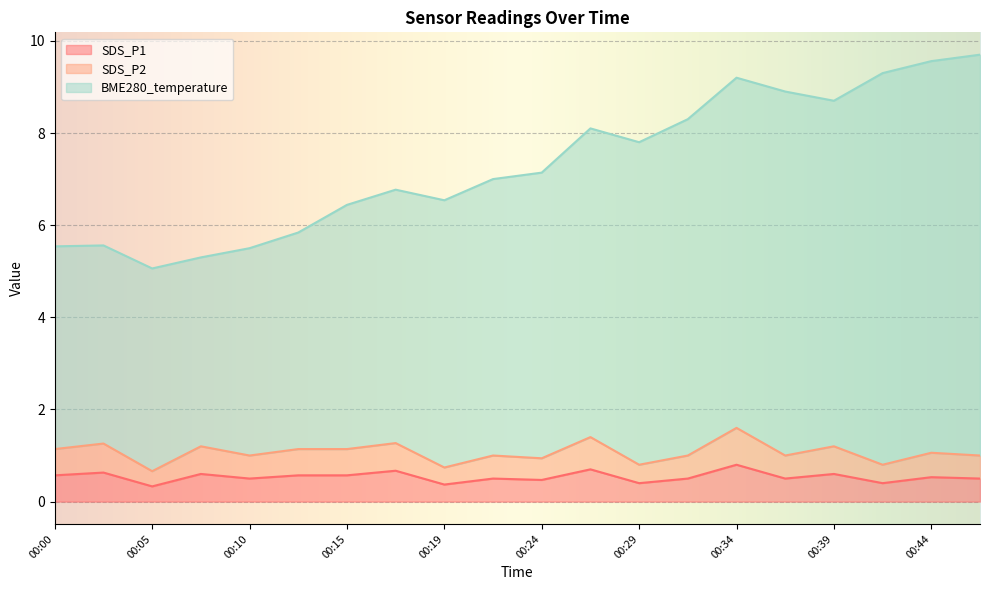

Which series has the largest total across all categories?

BME280_temperature